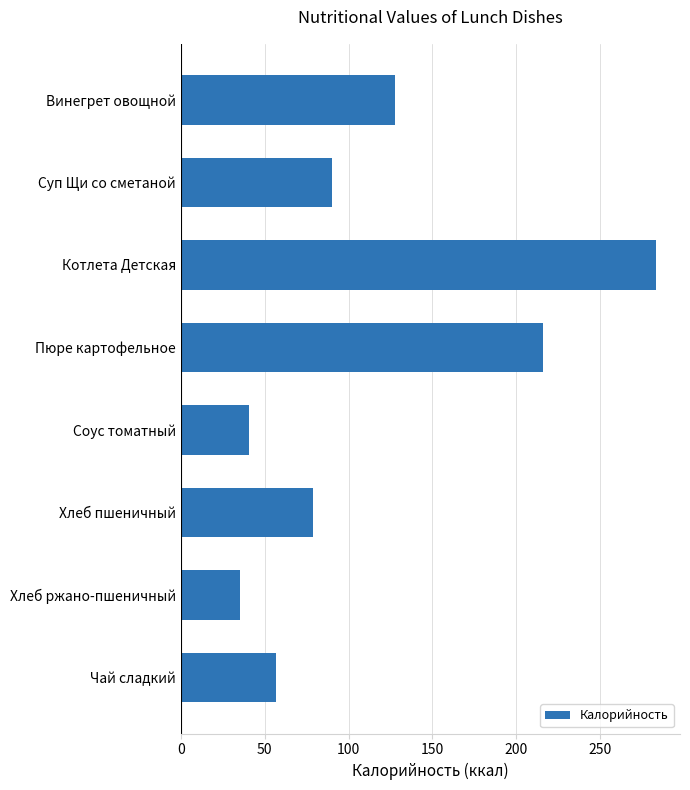

At which category does the chart reach its minimum across all series?

Хлеб ржано-пшеничный